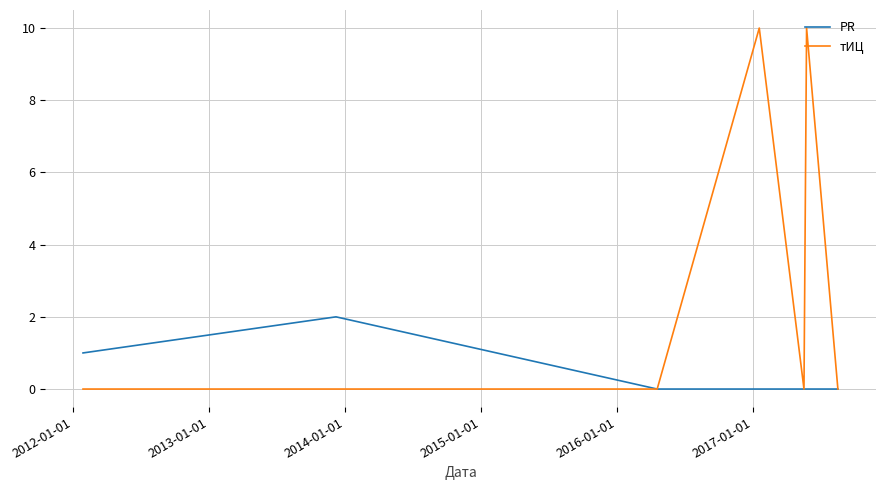

List the series in order of their overall mean, highest first.

тИЦ, PR